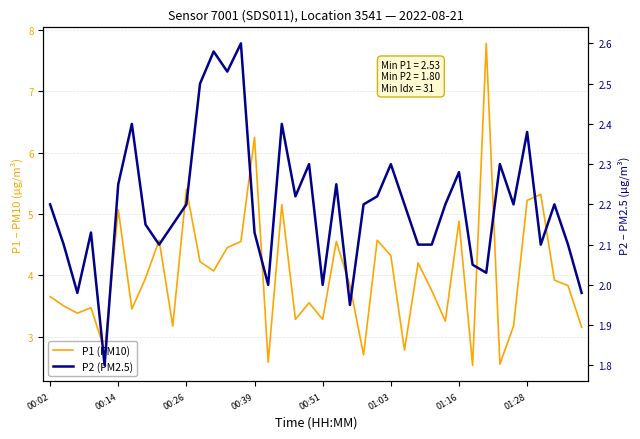

The P2 (PM2.5) series shows 0.5 at 8. True or false?

False